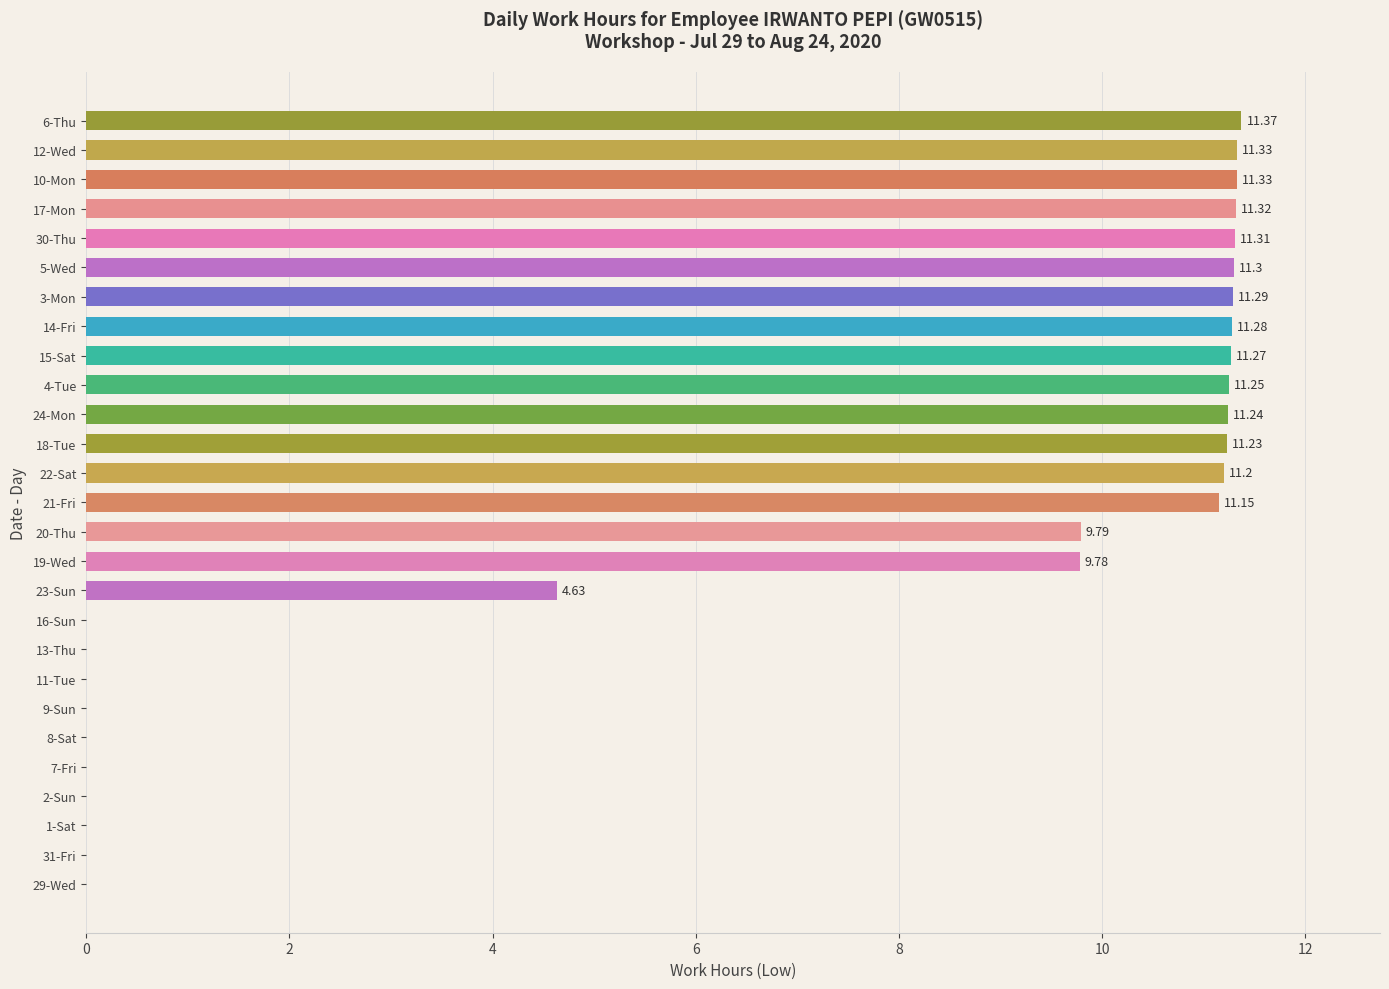

What is the ratio of the value at 10-Mon to the value at 24-Mon?

1.0